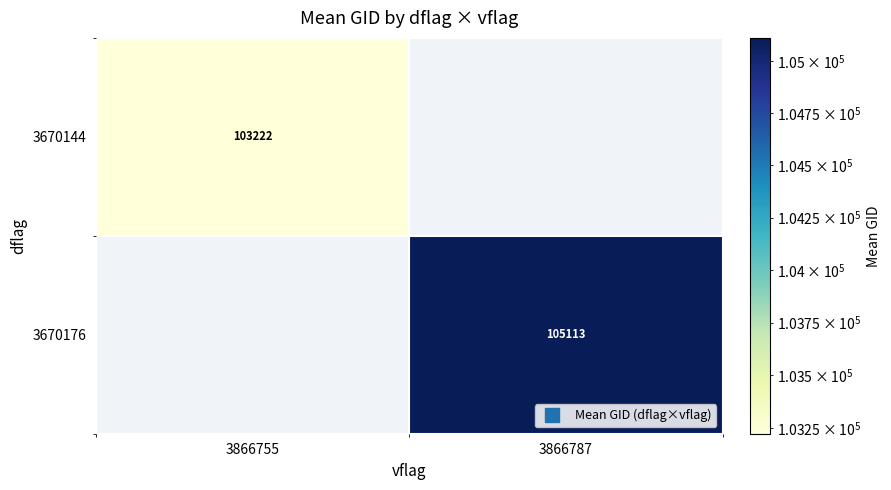

What is the maximum value for 3670144?

103222.5